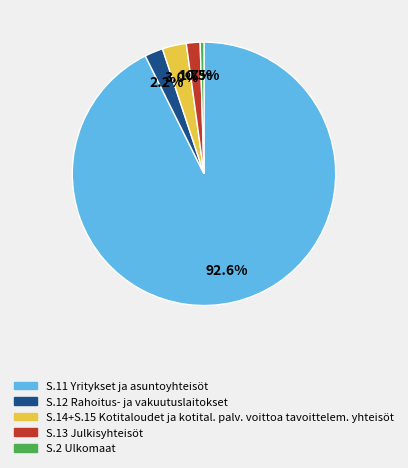

Is there any slice that represents more than half of the pie?

Yes